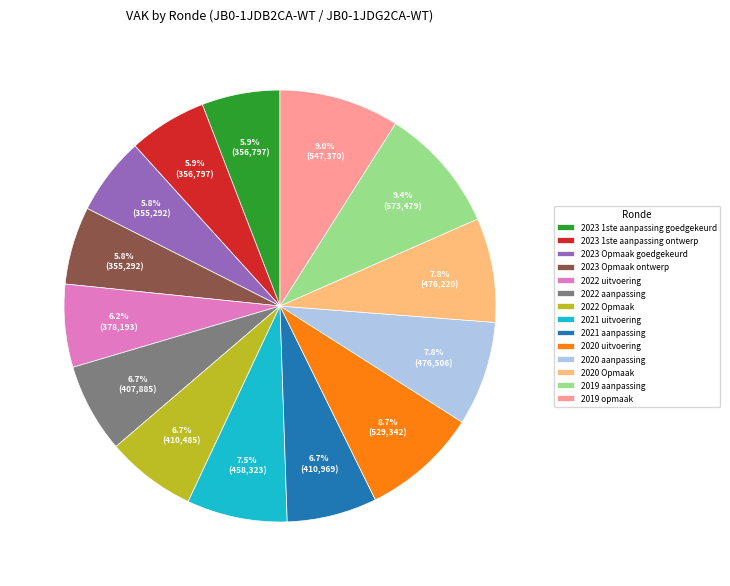

Is there any slice that represents more than half of the pie?

No